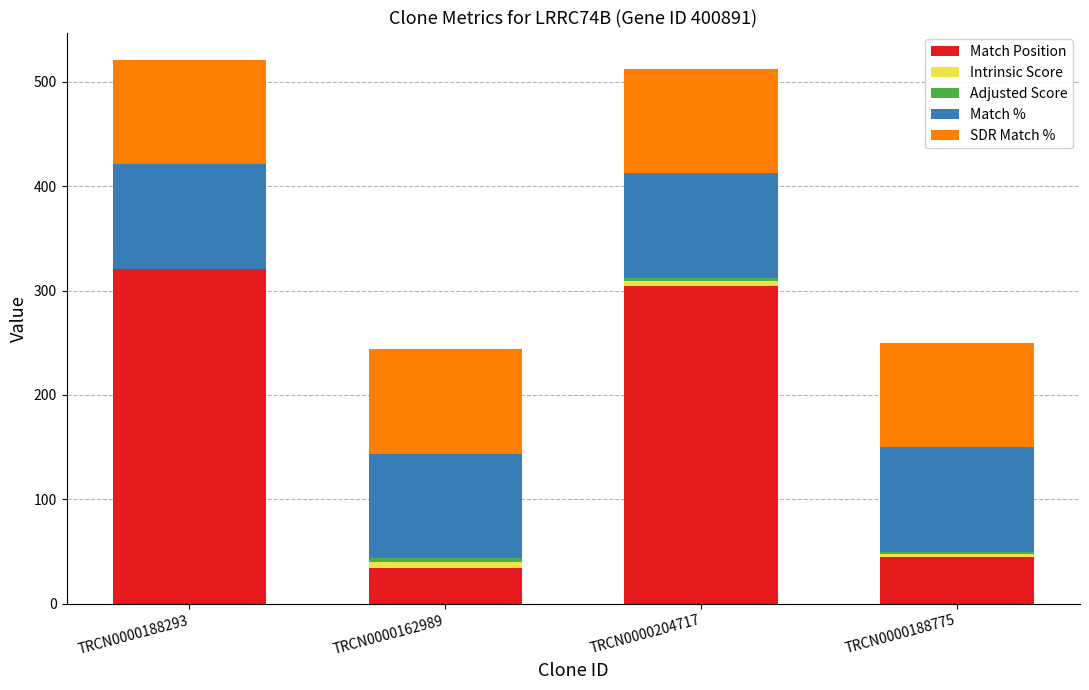

What is the total value across all series at TRCN0000188293?

521.0